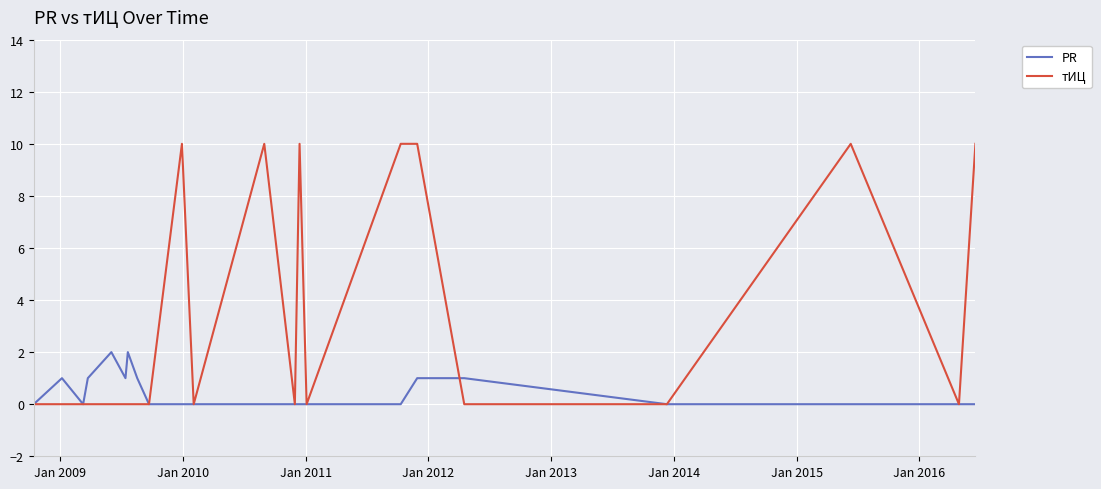

Rank the series by their average value, from highest to lowest.

тИЦ, PR